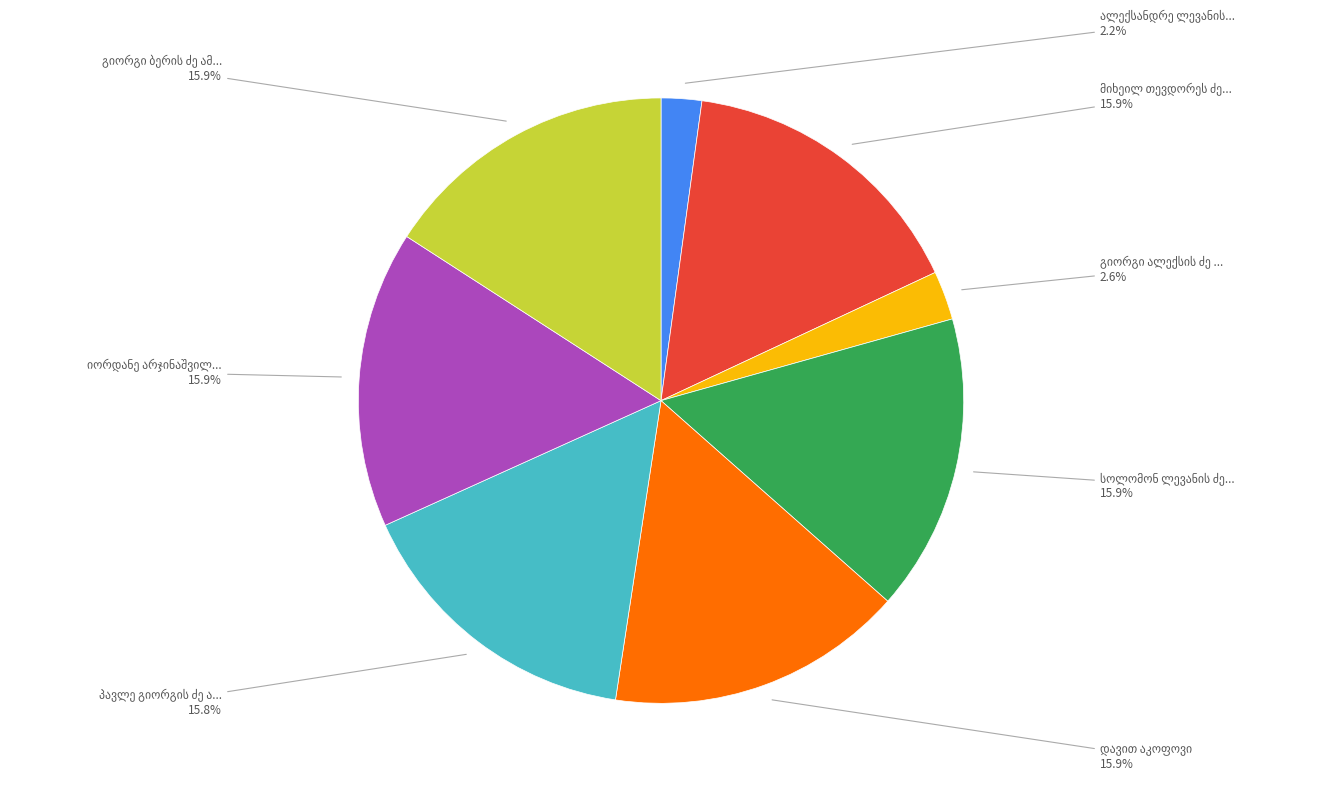

Count the number of slices in the pie.

8